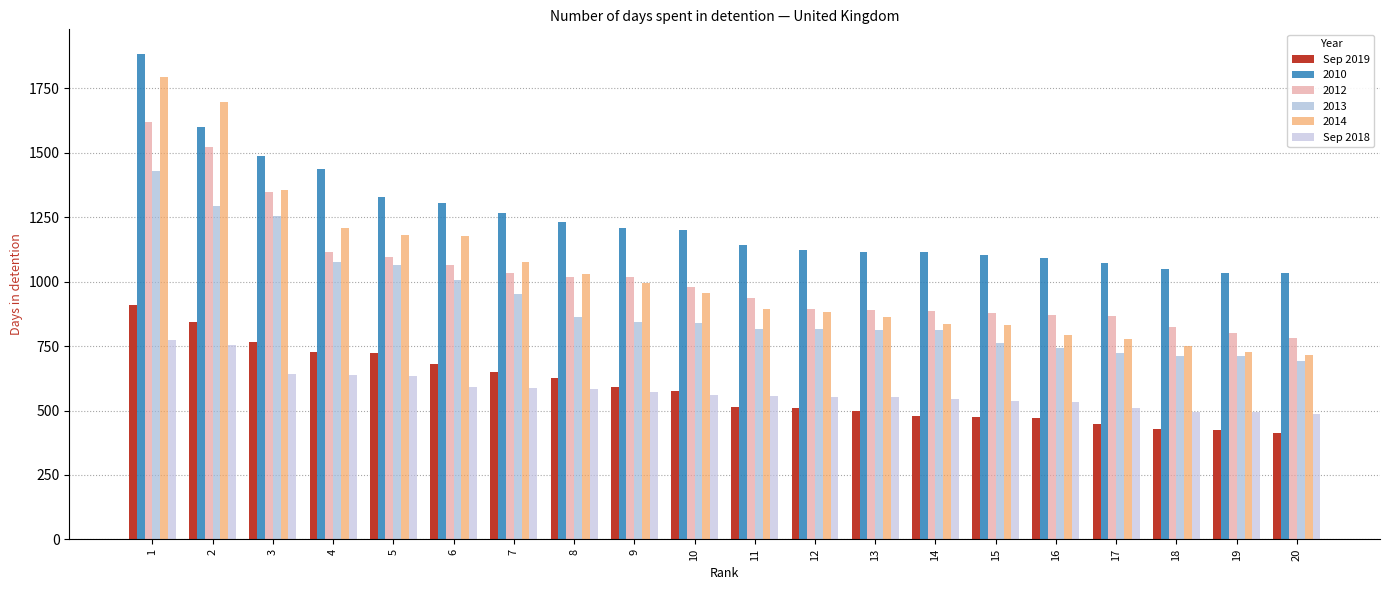

At which label does Sep 2018 reach its peak?

1